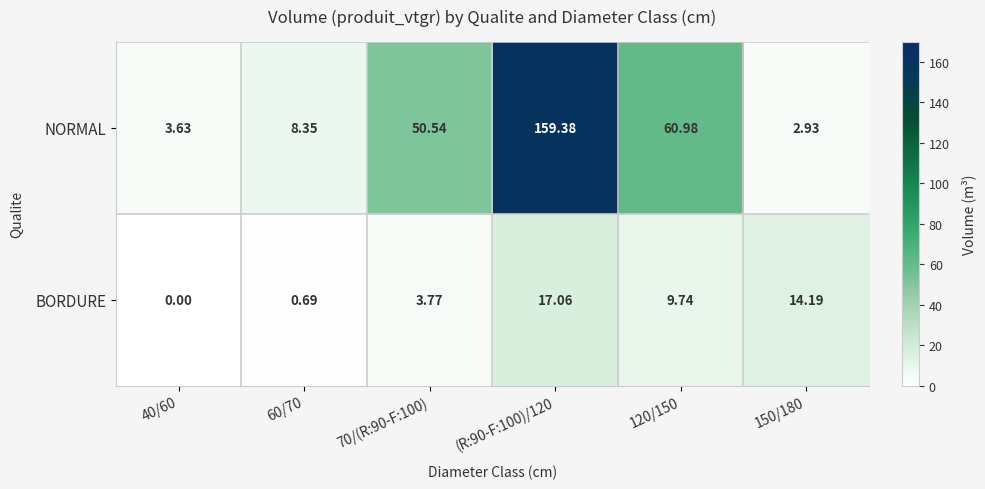

How many data points does each series have?

6